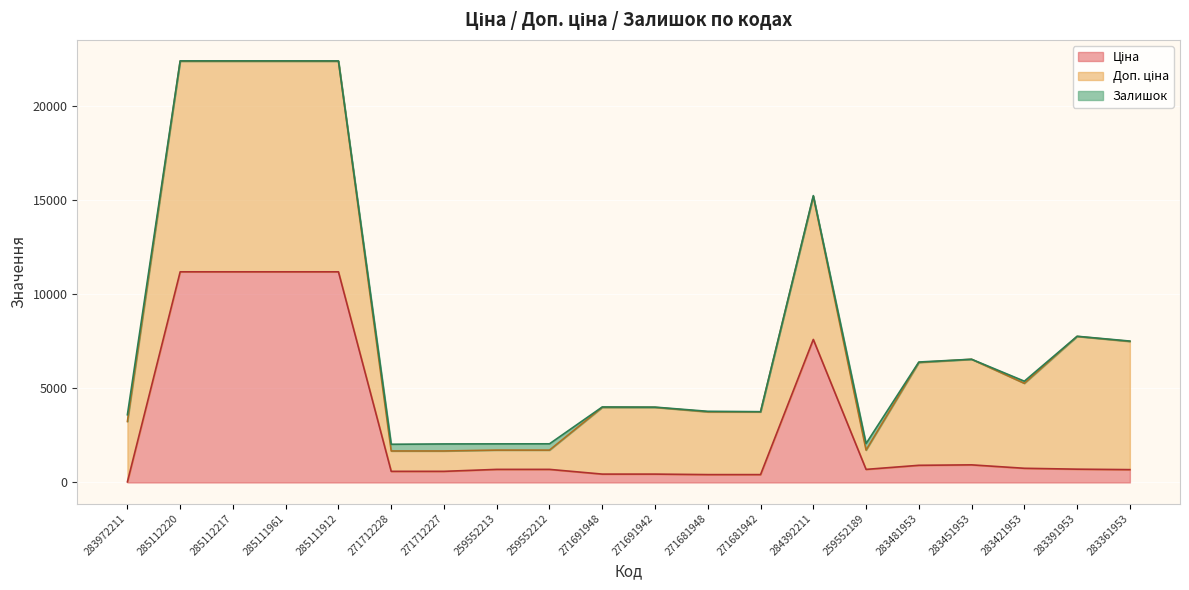

At which label does Доп. ціна reach its peak?

285112220